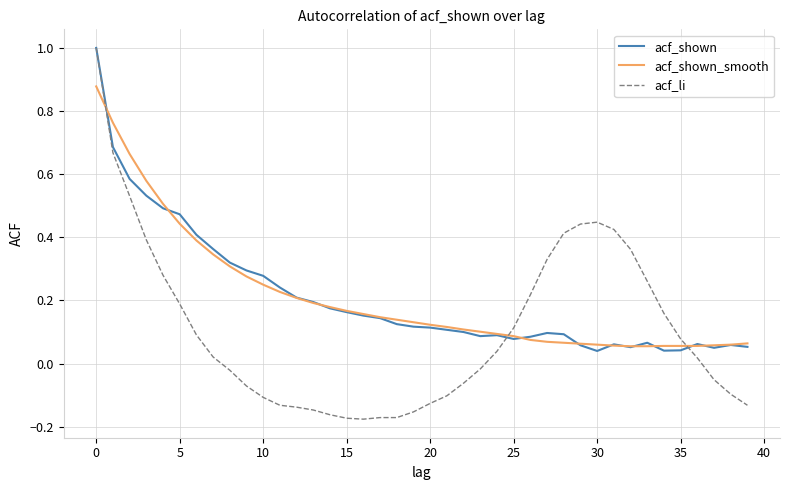

What is the maximum value for acf_shown?

1.0